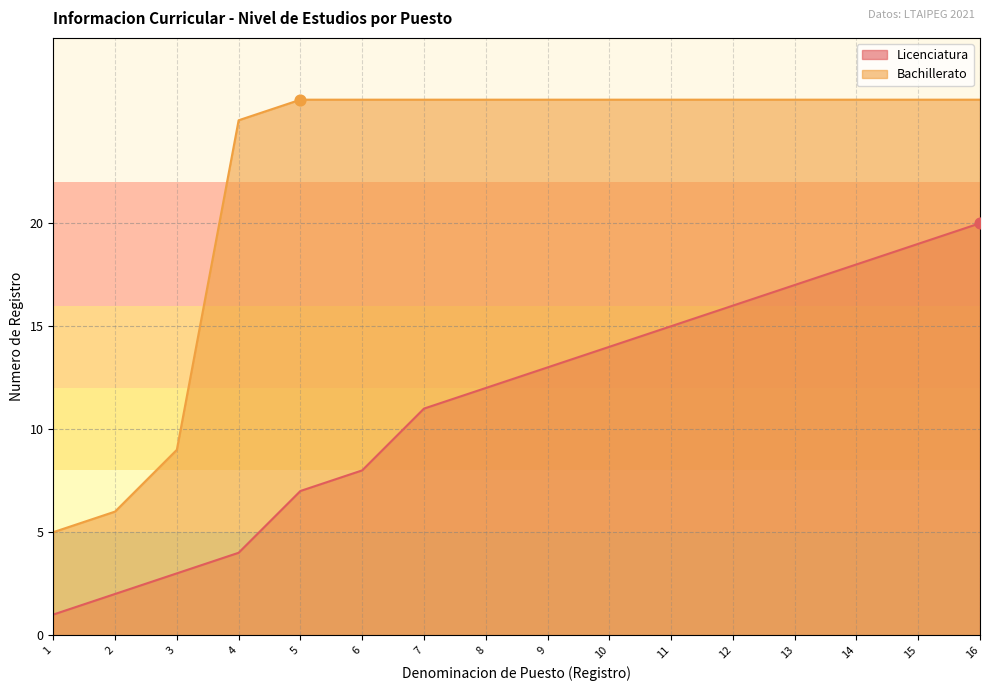

What is the maximum value for Bachillerato?

26